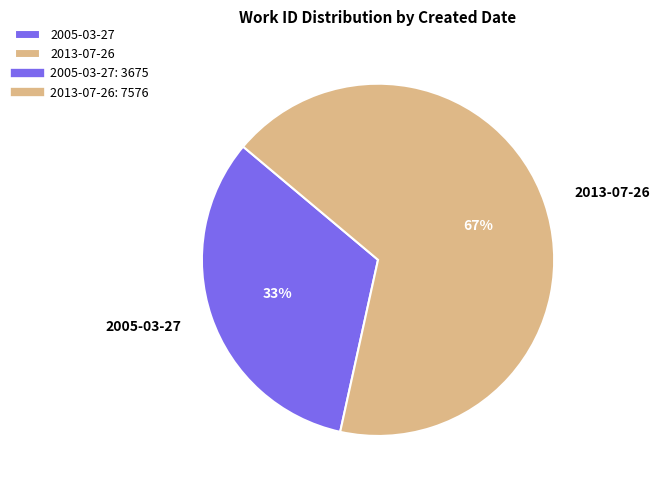

What is the largest slice in the pie chart?

2013-07-26